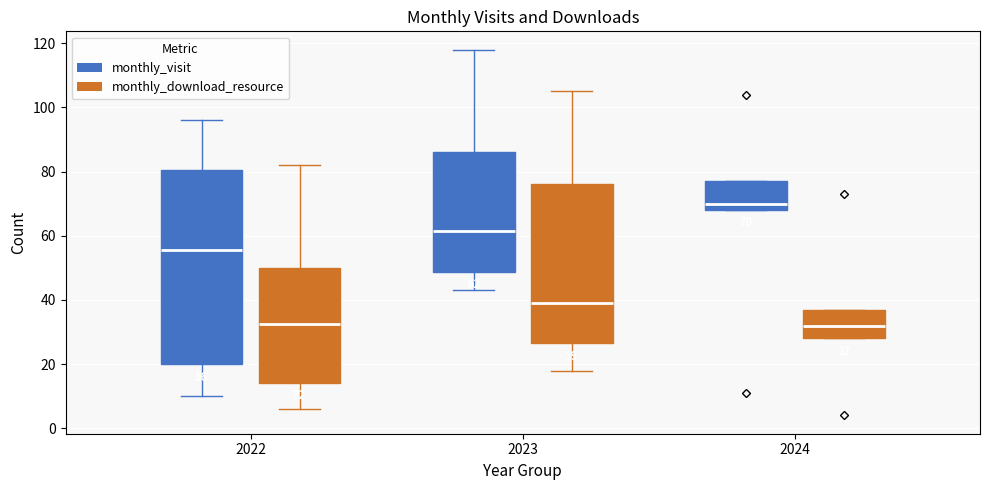

Comparing the boxes themselves (not the whiskers), which one is the tallest?

2022 (monthly_visit)